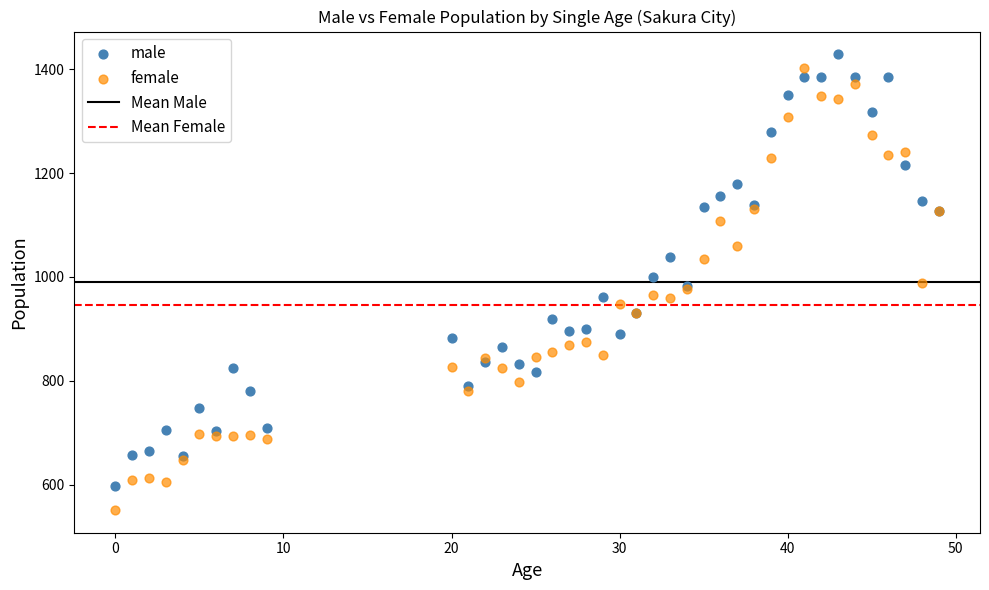

Which series reaches the minimum Y coordinate?

female